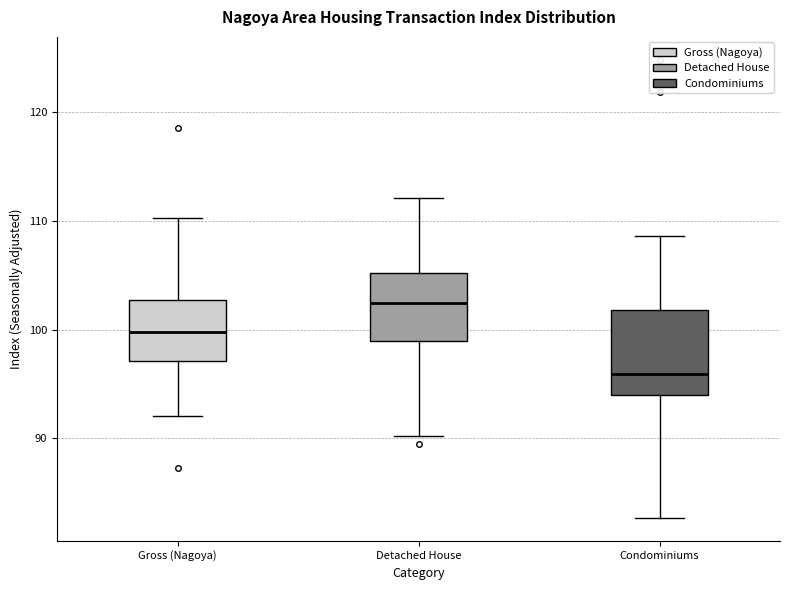

Reading left to right, read every box against the y-axis: the position of its median line, the range the box covers, and the ends of its whiskers. The values are not printed on the chart, so give them approximately, as read against the axis.

Gross (Nagoya): median 100, box 97 to 103, whiskers 92 to 110
Detached House: median 102, box 99 to 105, whiskers 90 to 112
Condominiums: median 96, box 94 to 102, whiskers 83 to 109